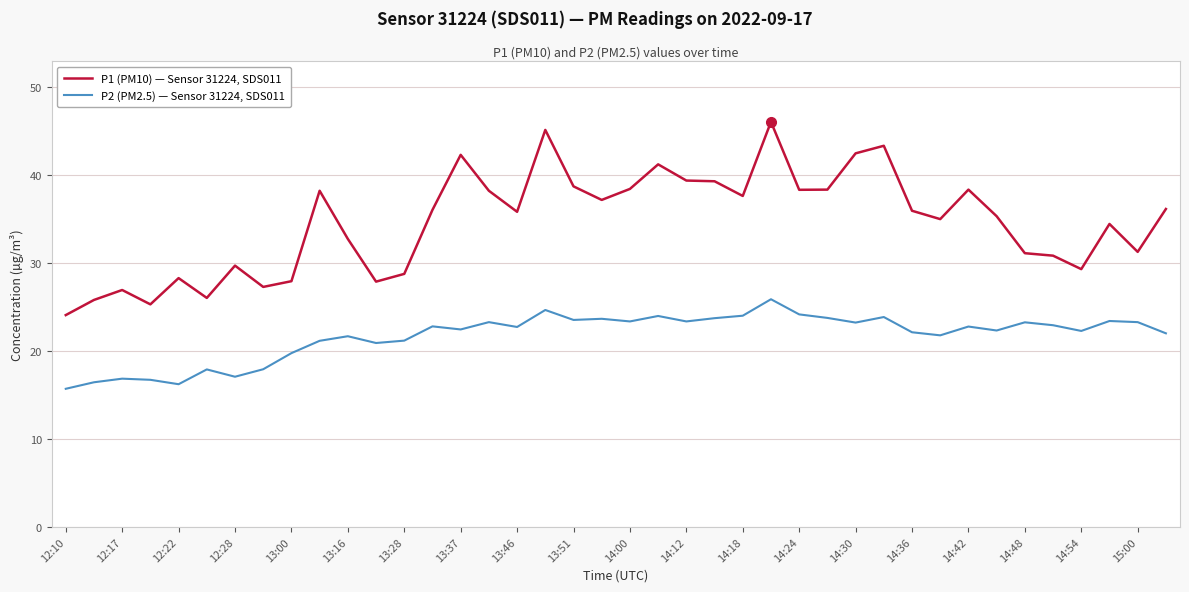

Which series has the largest range (max minus min)?

P1 (PM10) — Sensor 31224, SDS011